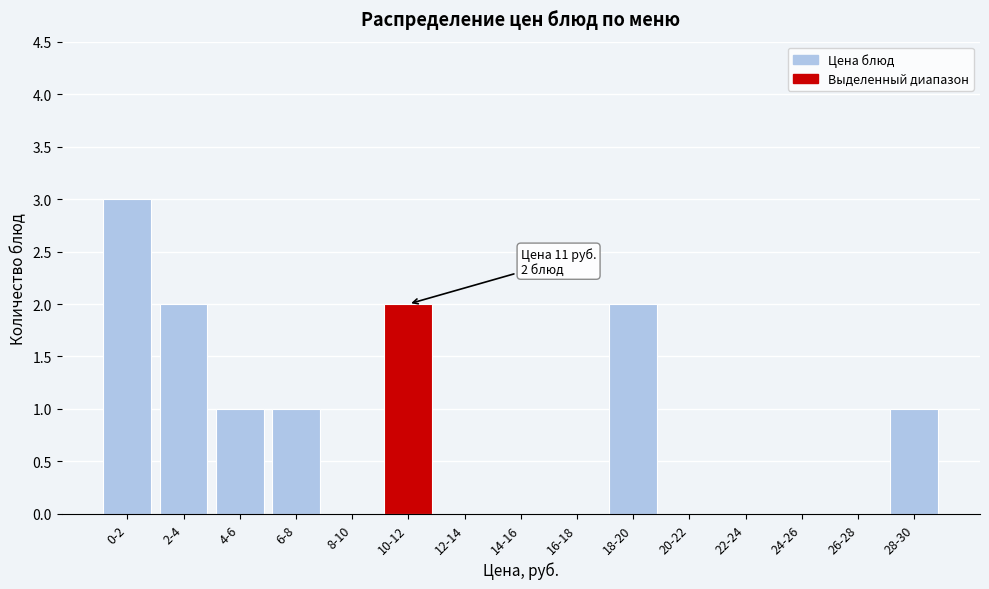

Reading left to right, list all the values displayed in this chart.

0-2=3	2-4=2	4-6=1	6-8=1	8-10=0	10-12=2	12-14=0	14-16=0	16-18=0	18-20=2	20-22=0	22-24=0	24-26=0	26-28=0	28-30=1